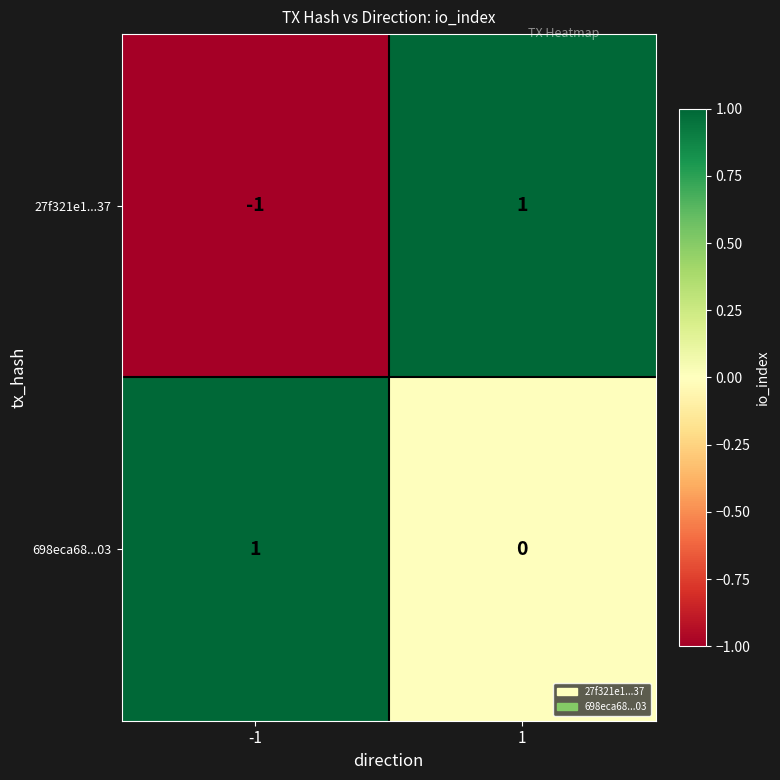

Count the number of data series in this chart.

2